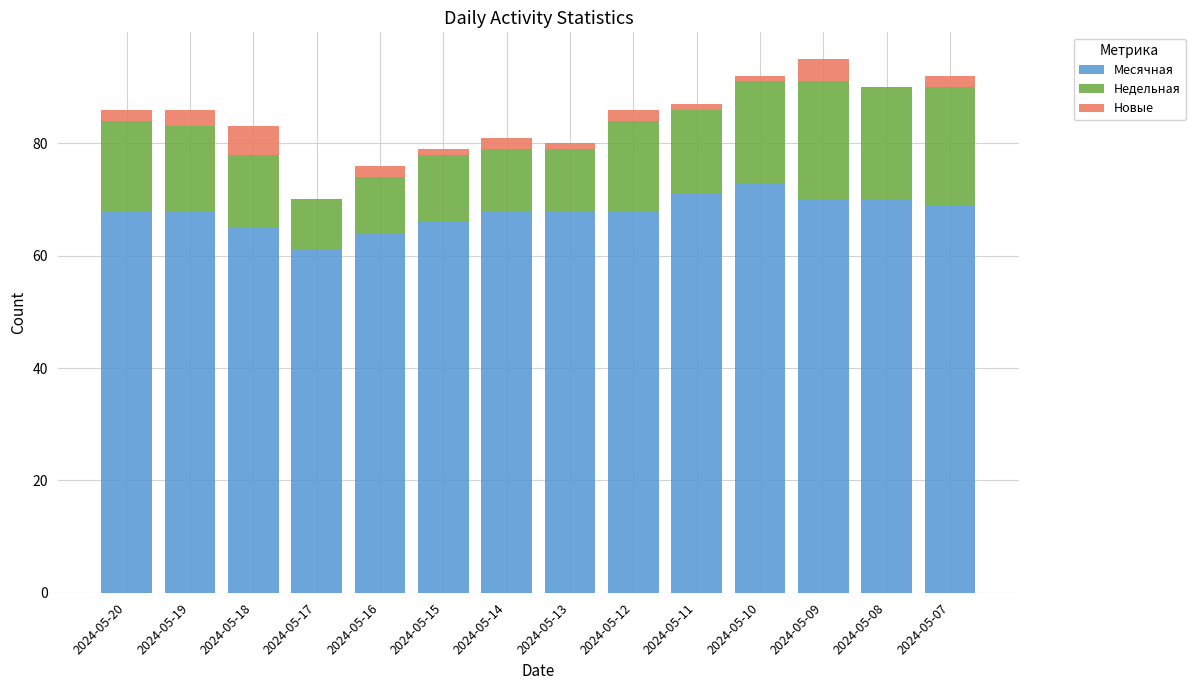

What is the maximum value for Месячная?

73